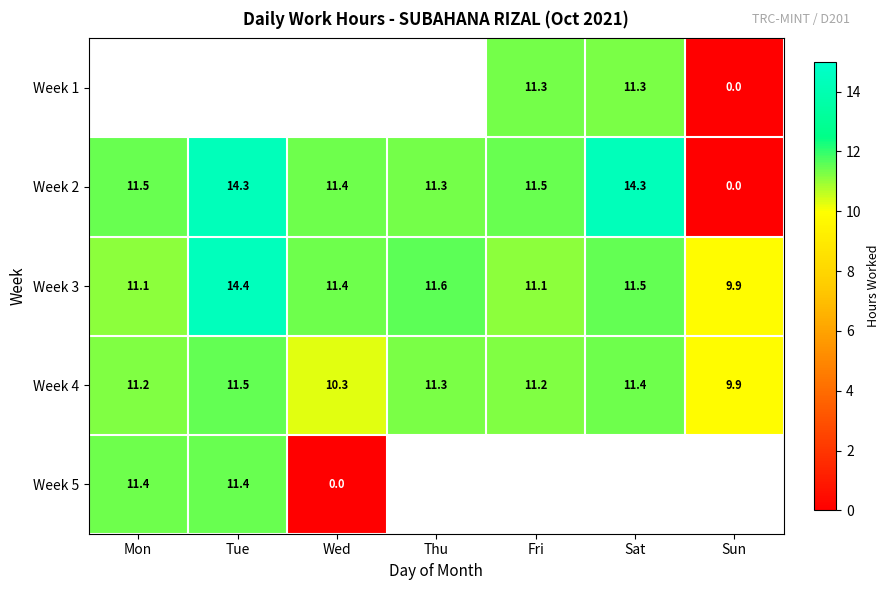

At which label does Week 2 first exceed 11?

Mon